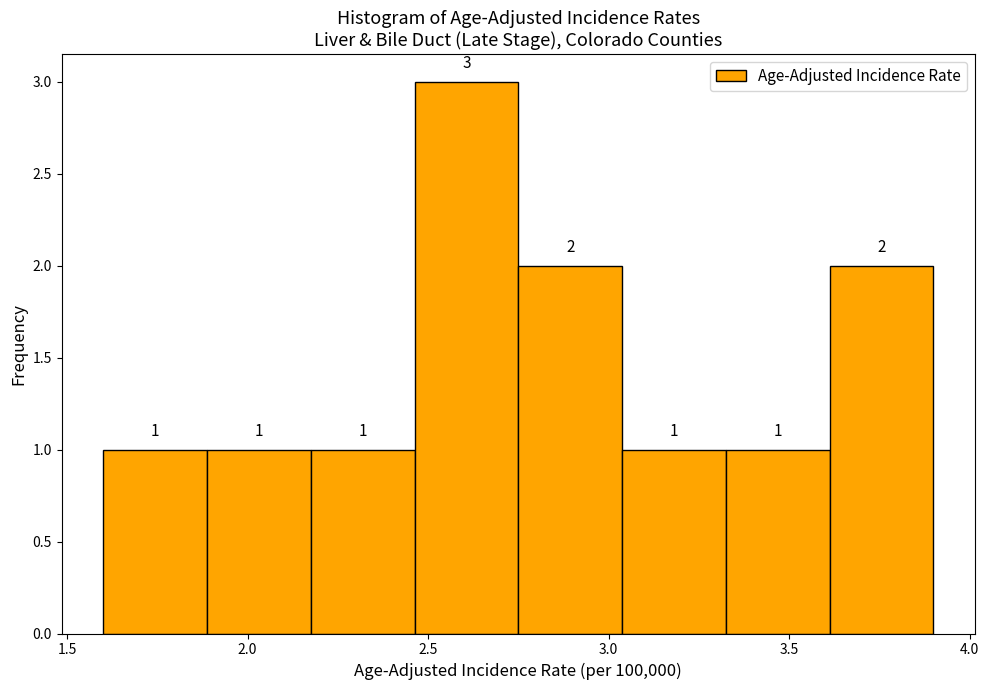

Reading left to right, list every bar in this chart as the range it spans on the x-axis followed by its height. The bar edges are not printed on the chart, so give them approximately, as read against the axis.

1.60 to 1.90: 1
1.90 to 2.20: 1
2.20 to 2.45: 1
2.45 to 2.75: 3
2.75 to 3.05: 2
3.05 to 3.35: 1
3.35 to 3.60: 1
3.60 to 3.90: 2